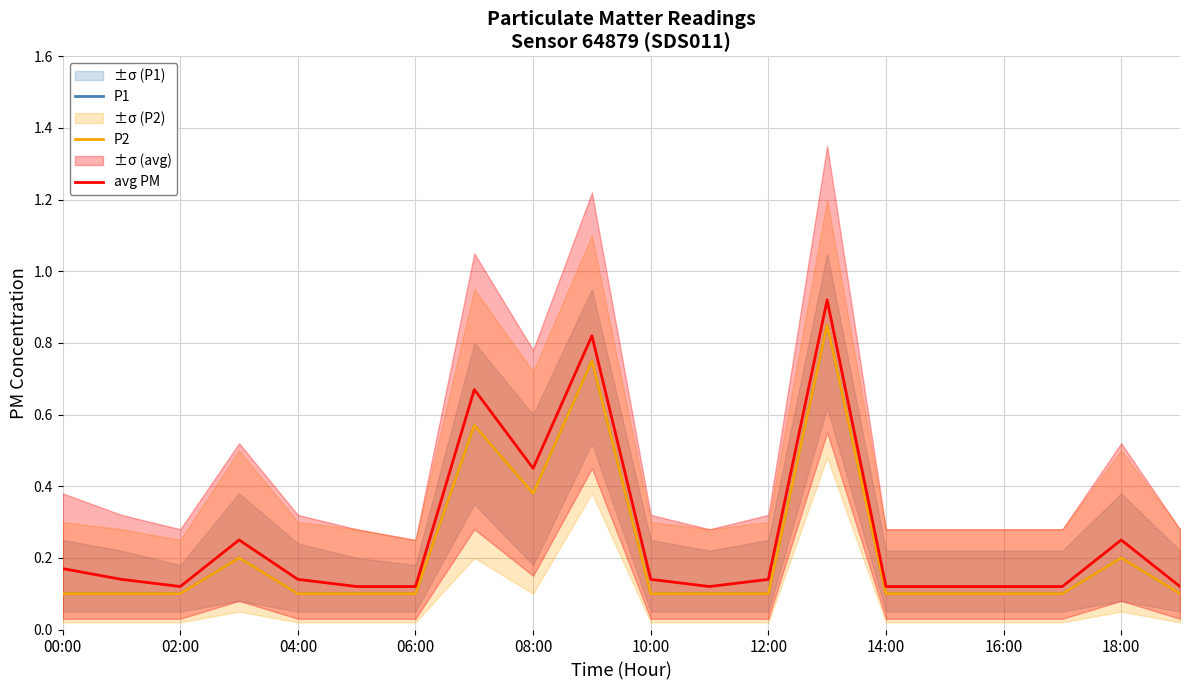

Which label corresponds to the largest value in the chart?

13